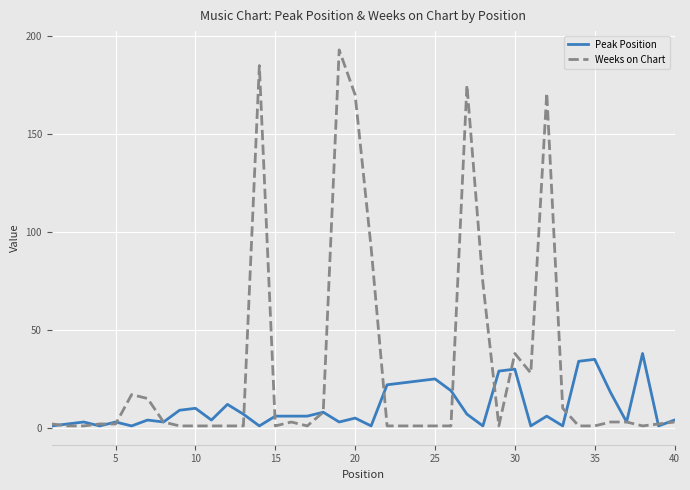

What is the maximum value shown in the chart?

193